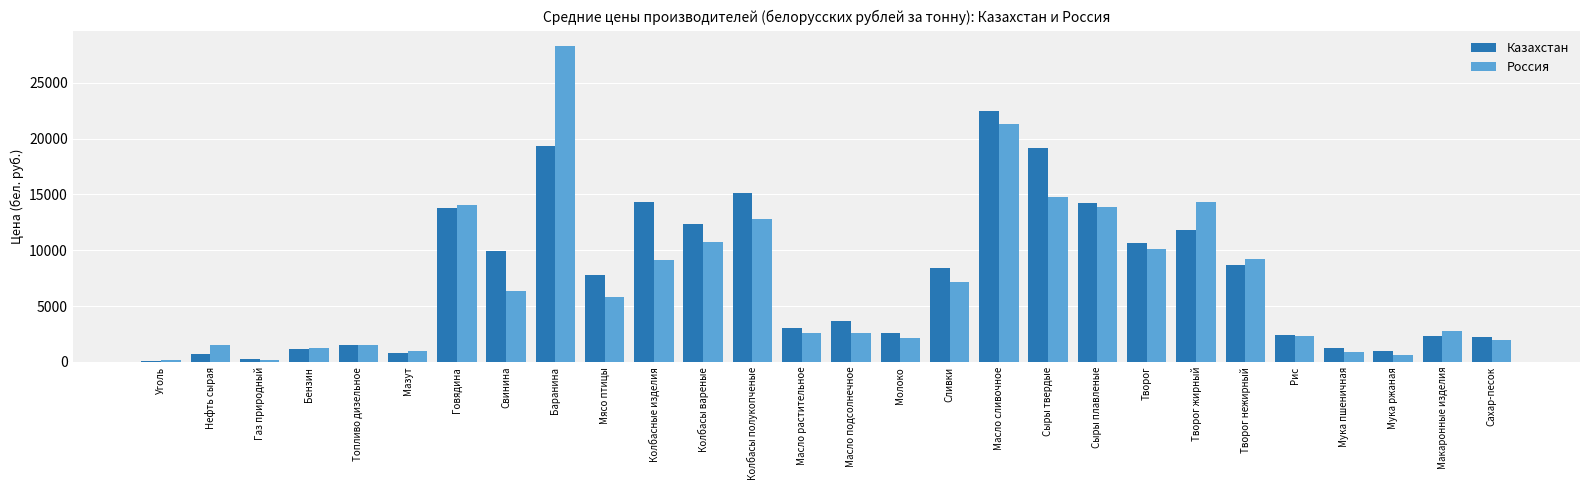

The value of Россия at Масло растительное is 2588.3. True or false?

True